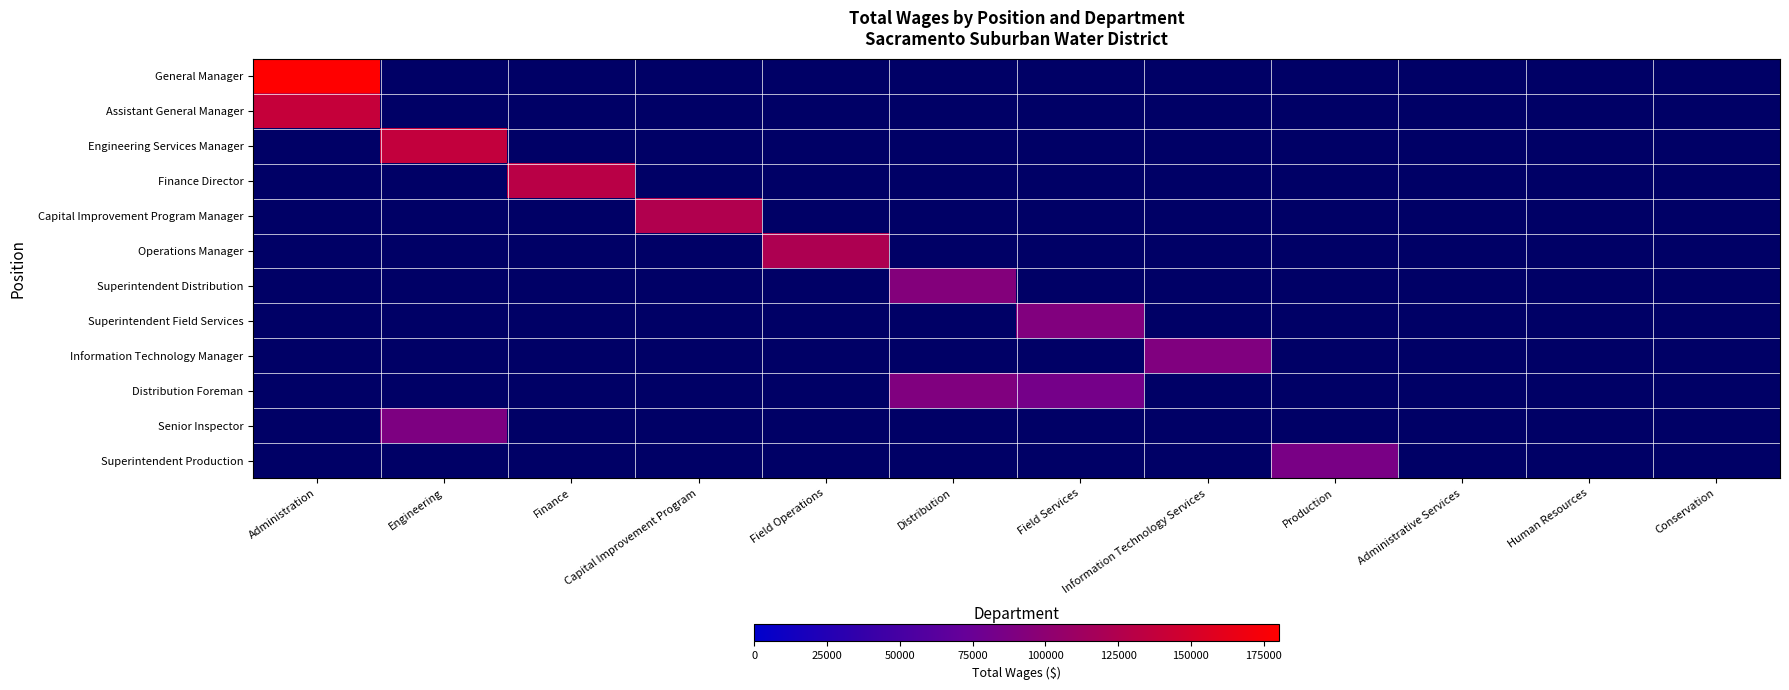

What is the sum of the Senior Inspector values at Engineering and Production?

89340